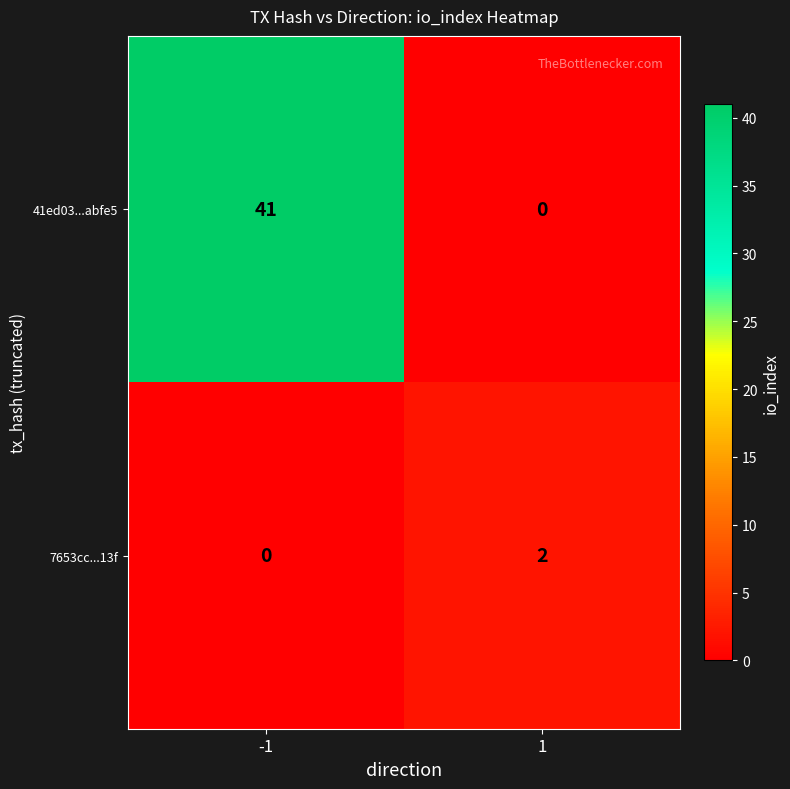

What is the maximum value for 41ed03...abfe5?

41